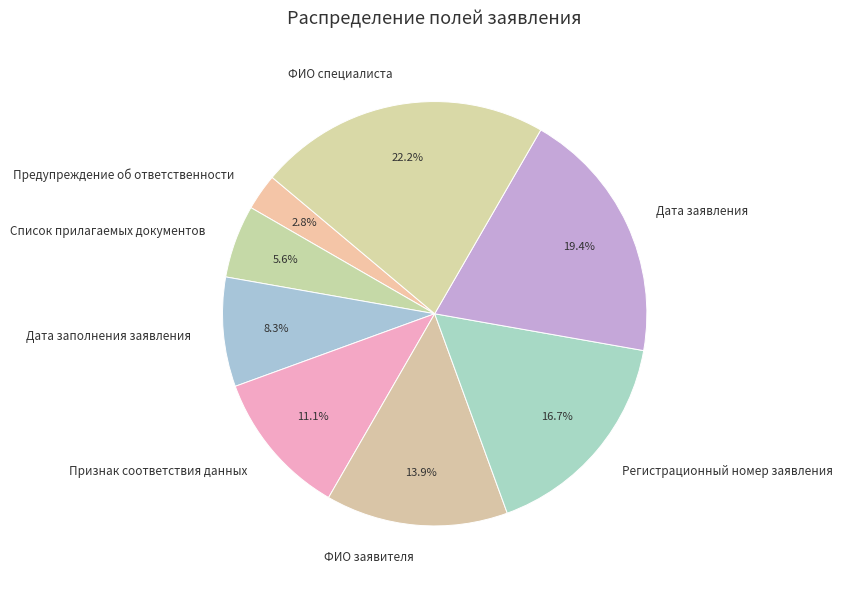

True or false: Список прилагаемых документов accounts for 1% of the total.

False